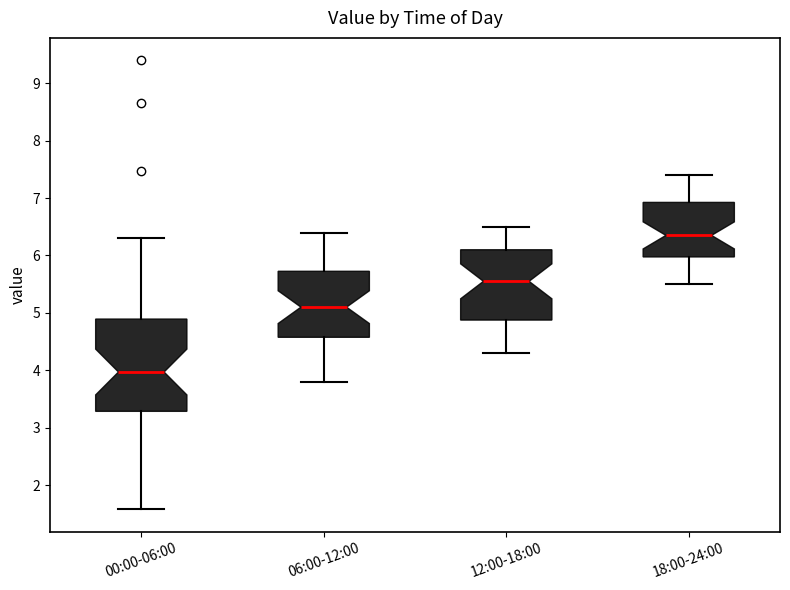

Reading left to right, read every box against the y-axis: the position of its median line, the range the box covers, and the ends of its whiskers. The values are not printed on the chart, so give them approximately, as read against the axis.

00:00-06:00: median 4.0, box 3.3 to 4.9, whiskers 1.6 to 6.3
06:00-12:00: median 5.1, box 4.6 to 5.7, whiskers 3.8 to 6.4
12:00-18:00: median 5.6, box 4.9 to 6.1, whiskers 4.3 to 6.5
18:00-24:00: median 6.4, box 6.0 to 6.9, whiskers 5.5 to 7.4